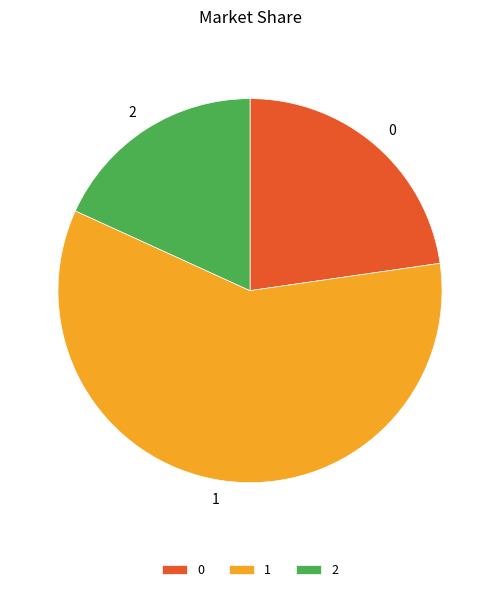

Combined, do 0 and 1 account for over 50%?

Yes